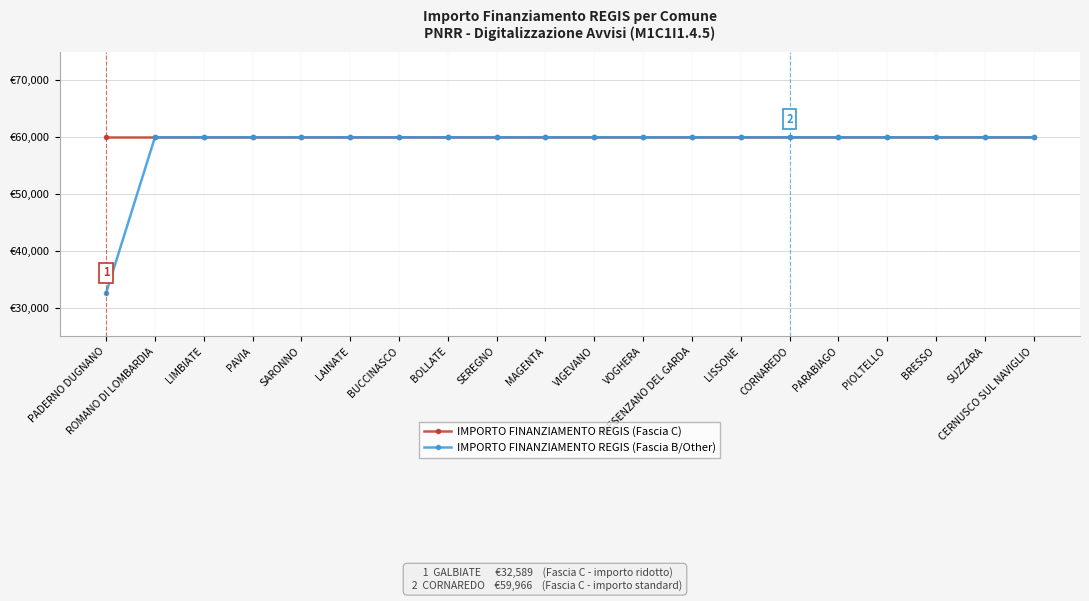

Which series has the largest total across all categories?

IMPORTO FINANZIAMENTO REGIS (Fascia C)